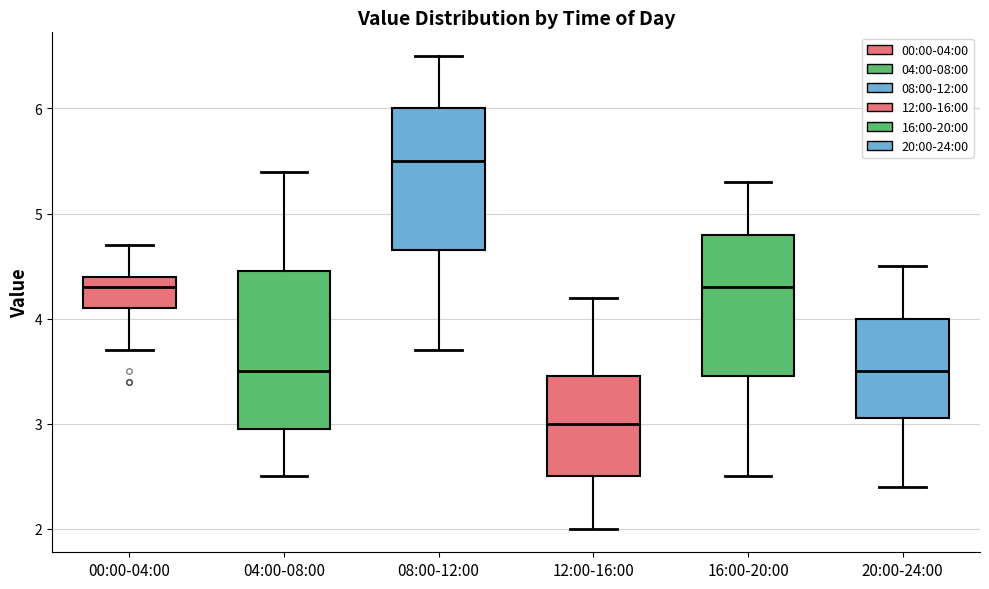

Reading left to right, read every box against the y-axis: the position of its median line, the range the box covers, and the ends of its whiskers. The values are not printed on the chart, so give them approximately, as read against the axis.

00:00-04:00: median 4.3, box 4.1 to 4.4, whiskers 3.7 to 4.7
04:00-08:00: median 3.5, box 3.0 to 4.5, whiskers 2.5 to 5.4
08:00-12:00: median 5.5, box 4.7 to 6.0, whiskers 3.7 to 6.5
12:00-16:00: median 3.0, box 2.5 to 3.5, whiskers 2.0 to 4.2
16:00-20:00: median 4.3, box 3.5 to 4.8, whiskers 2.5 to 5.3
20:00-24:00: median 3.5, box 3.1 to 4.0, whiskers 2.4 to 4.5